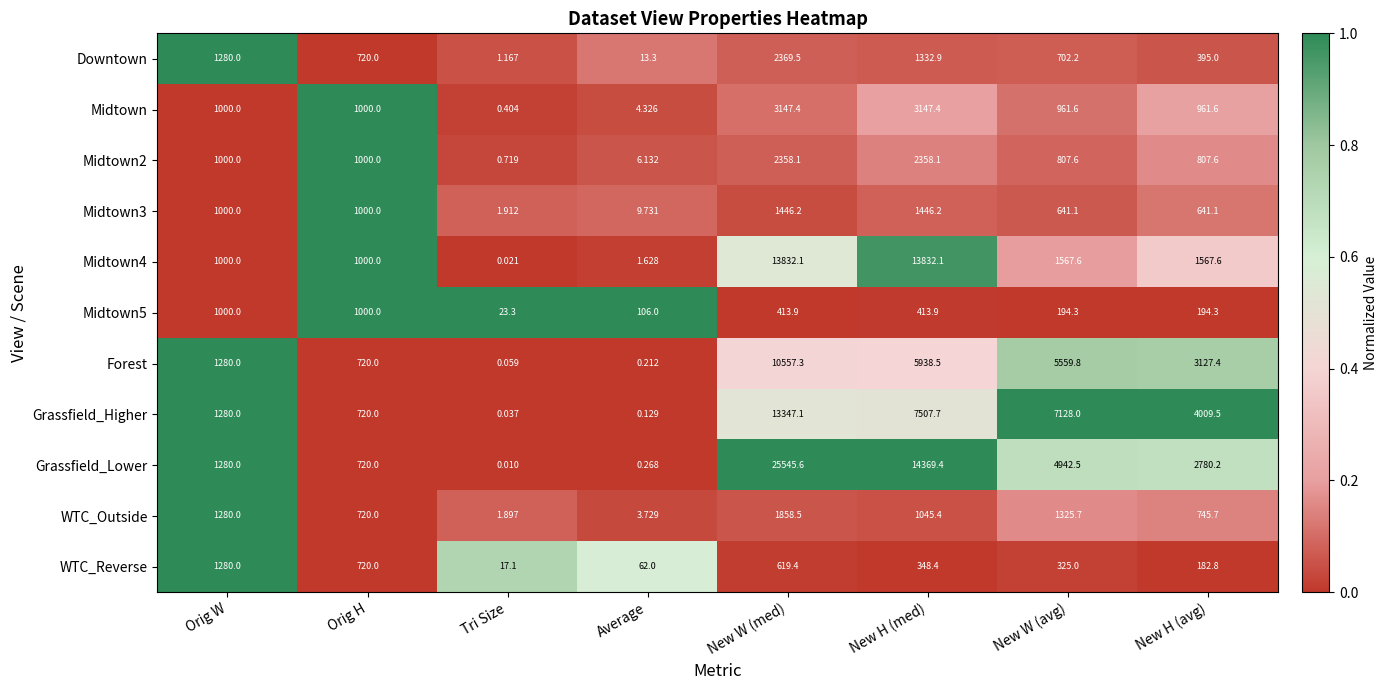

Between Tri Size and New H (med), which series saw the biggest shift?

Grassfield_Lower